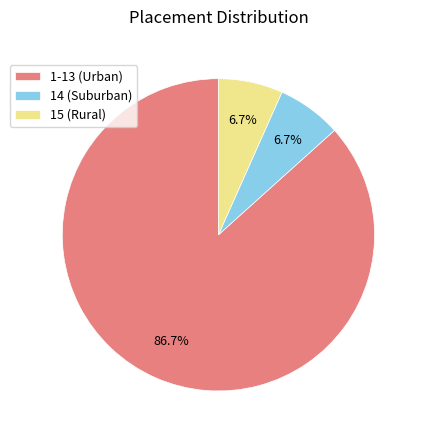

Does any single category account for the majority?

Yes